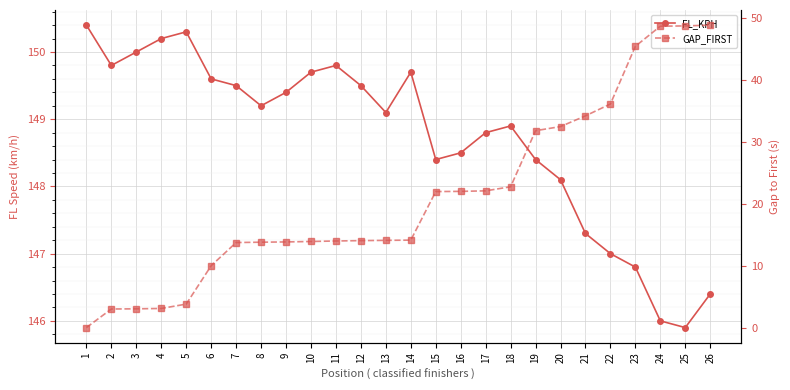

What are all the series names shown in the legend?

FL_KPH, GAP_FIRST